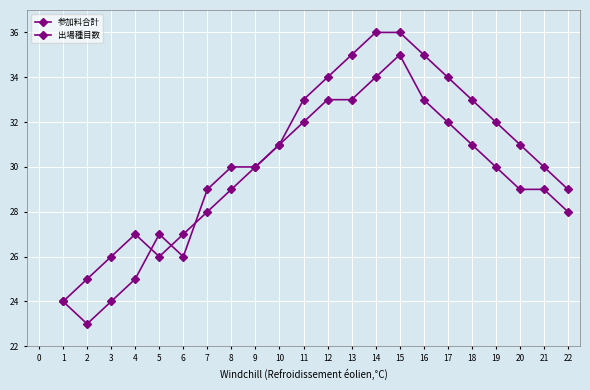

How many lines are shown in the chart?

2